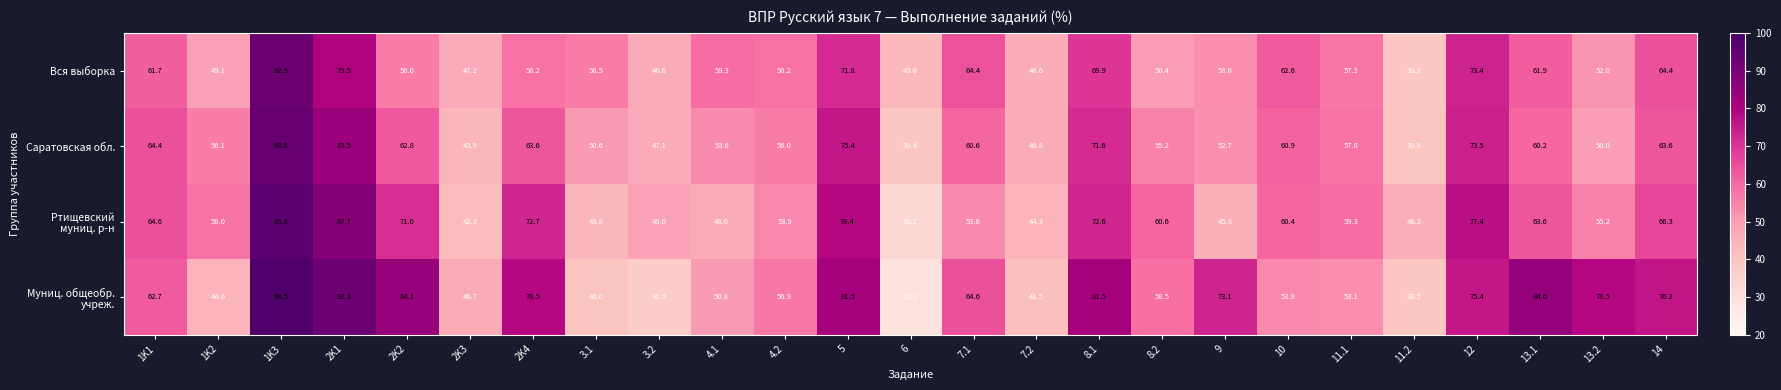

What is the difference between the Вся выборка values at 10 and 3.2?

16.0